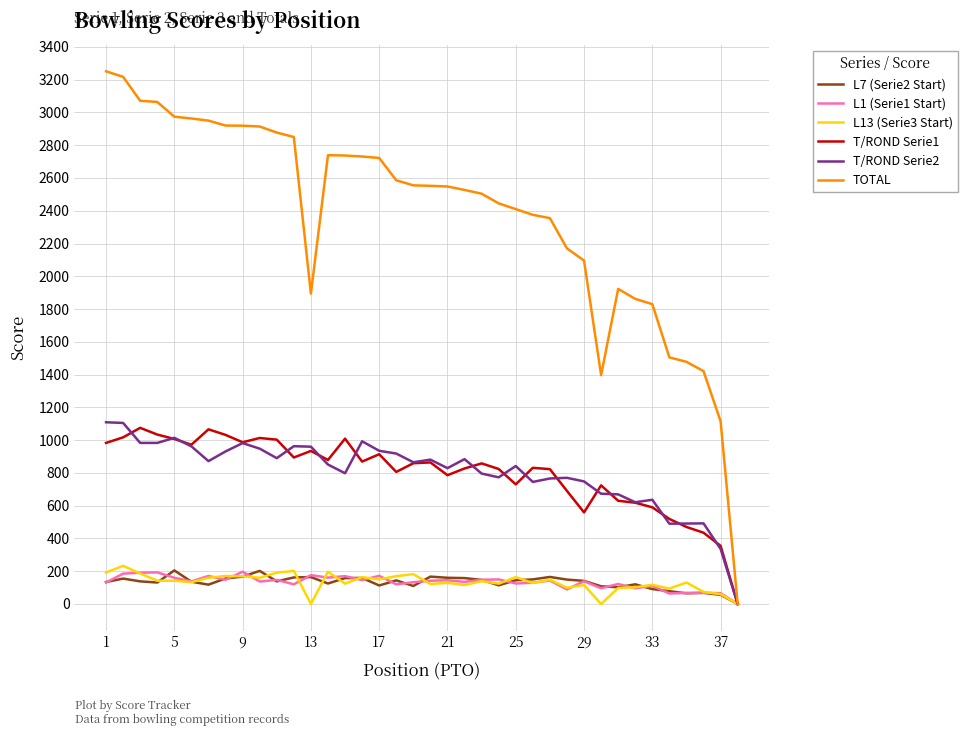

Which series has the widest spread of values?

TOTAL